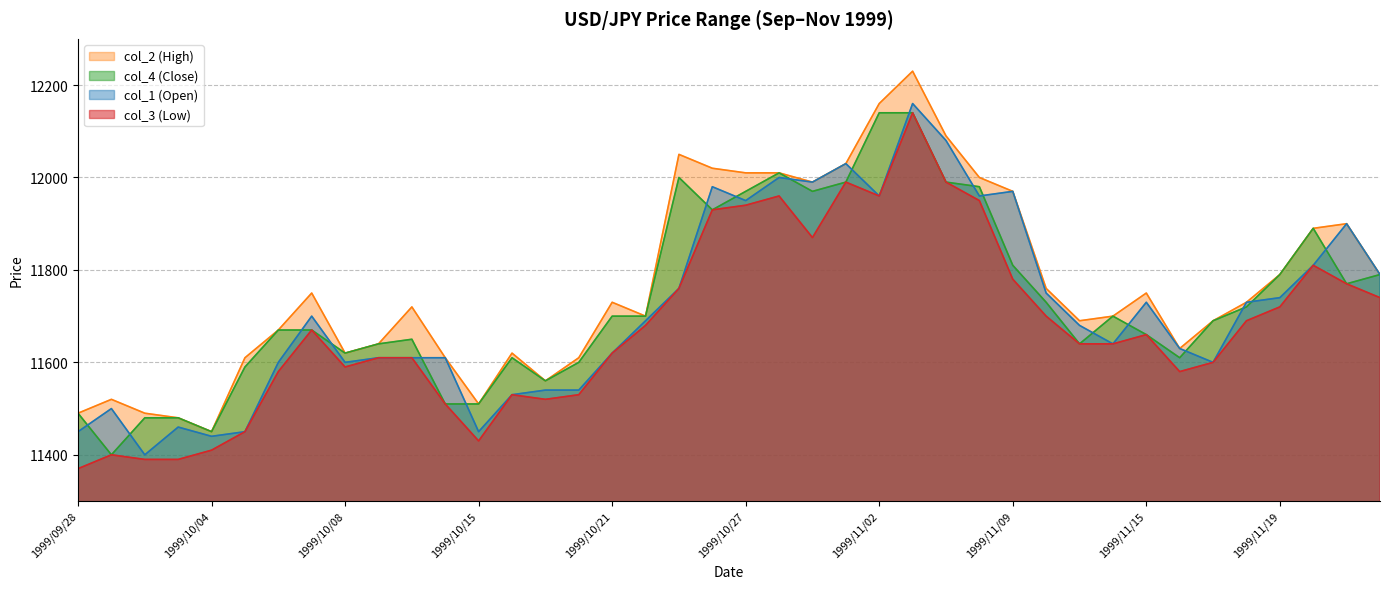

Does the chart have visible grid lines?

Yes